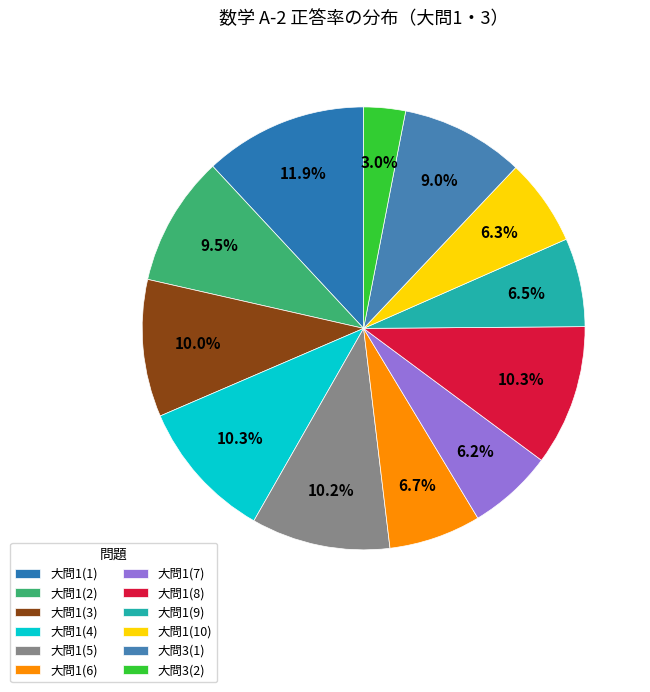

Does any single category account for the majority?

No